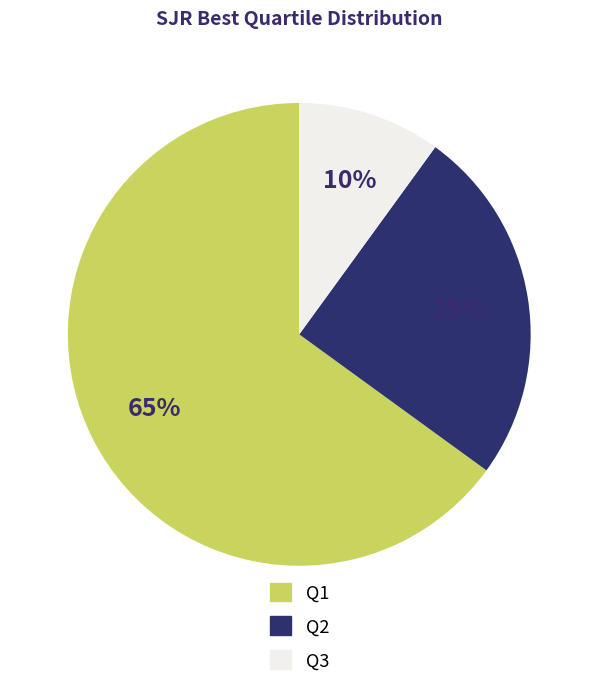

How many slices are in this pie chart?

3